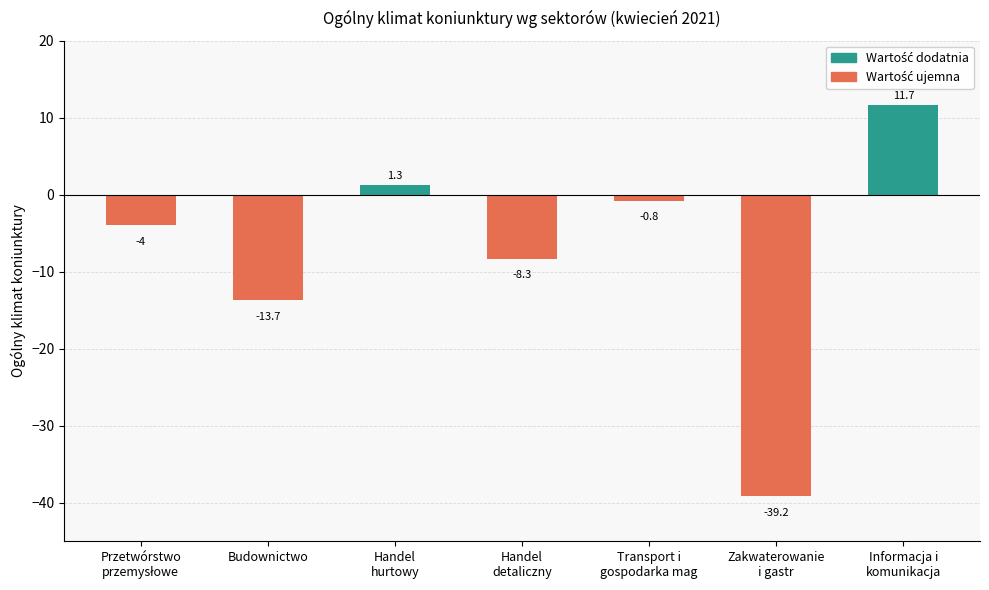

What is the maximum value shown in the chart?

11.7